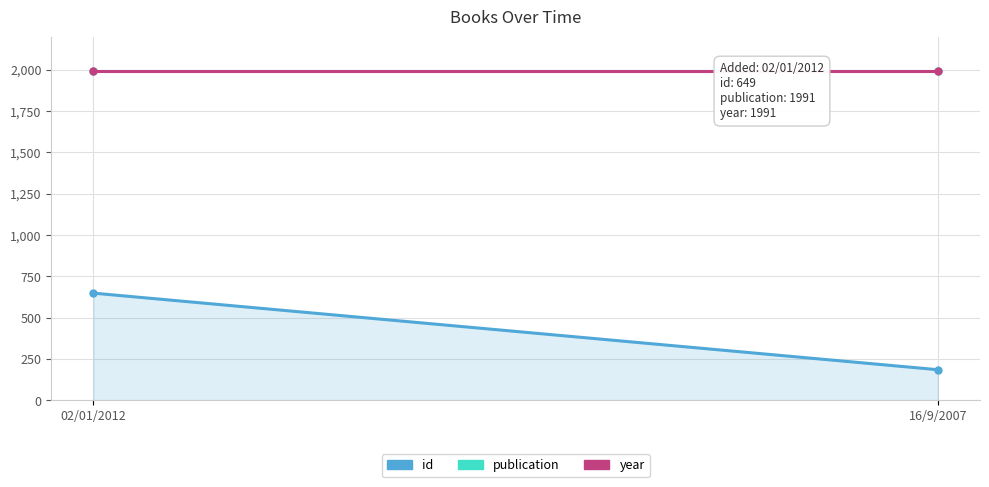

What are all the series names shown in the legend?

id, publication, year